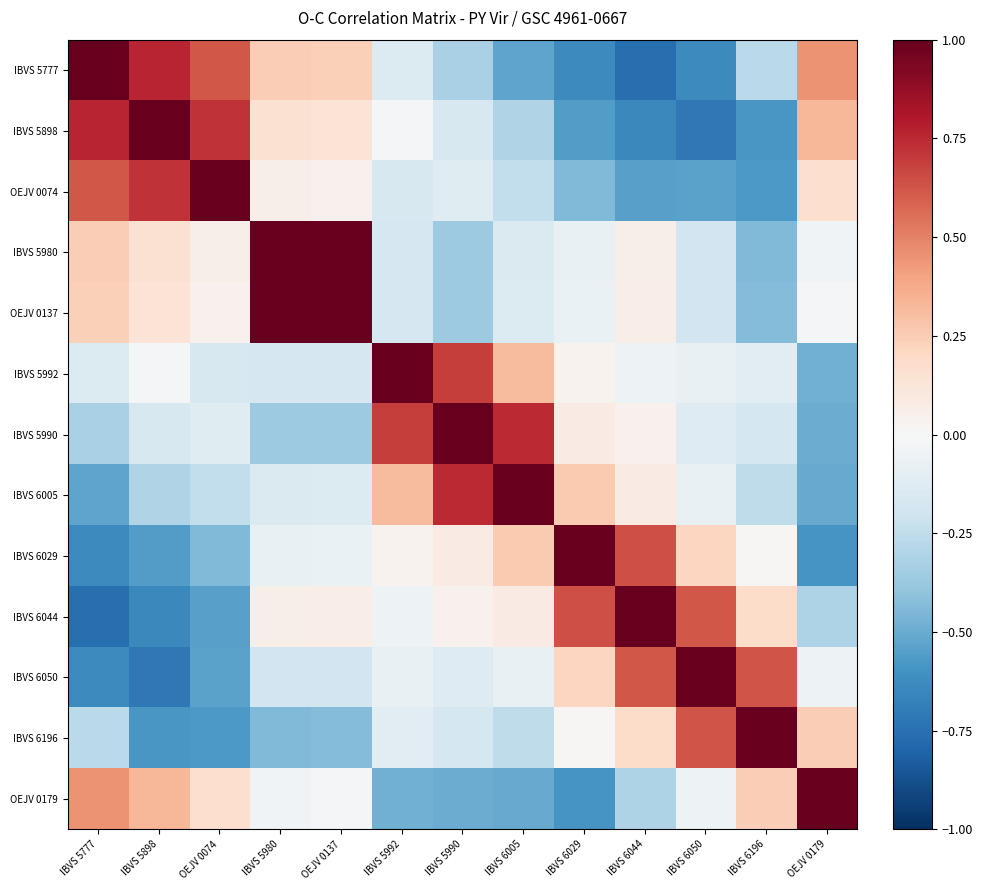

Which series has the largest range (max minus min)?

IBVS 6044